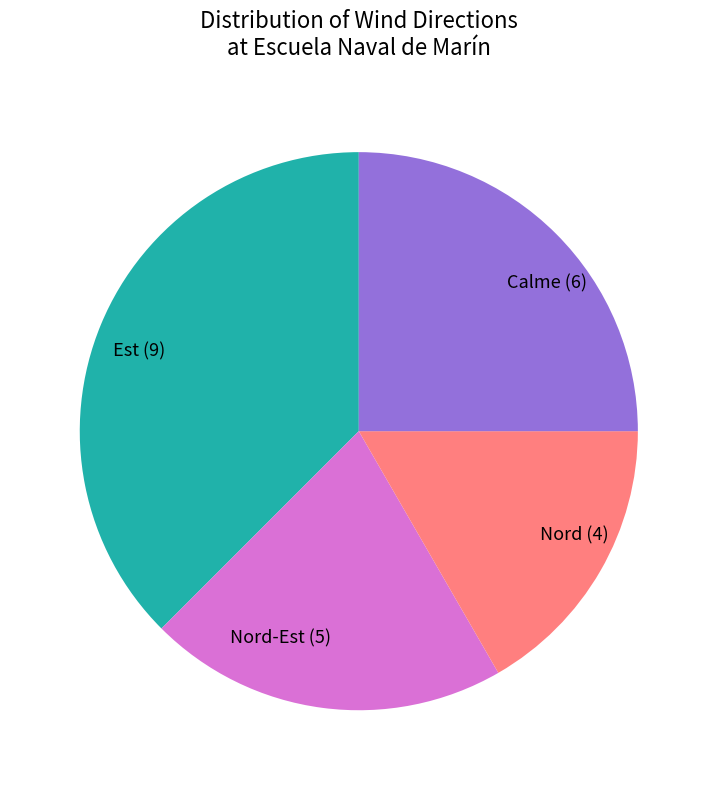

Combined, do Nord (4) and Calme (6) account for over 50%?

No